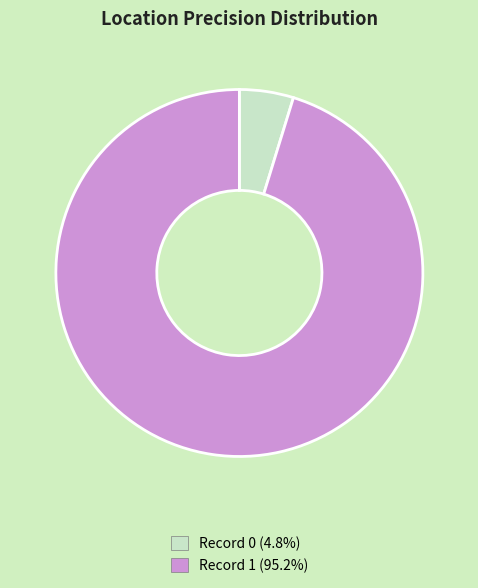

Is the sum of Record 0 (4.8%) and Record 1 (95.2%) greater than half?

Yes